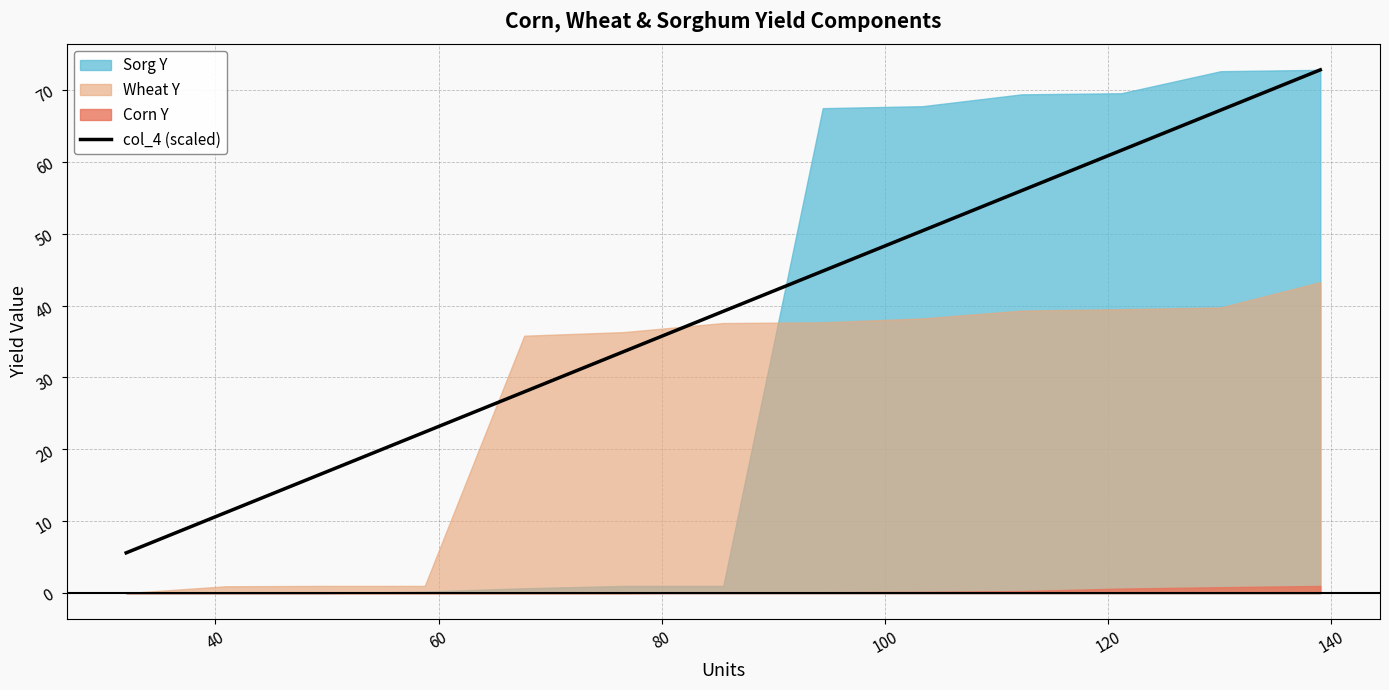

How many lines are shown in the chart?

1